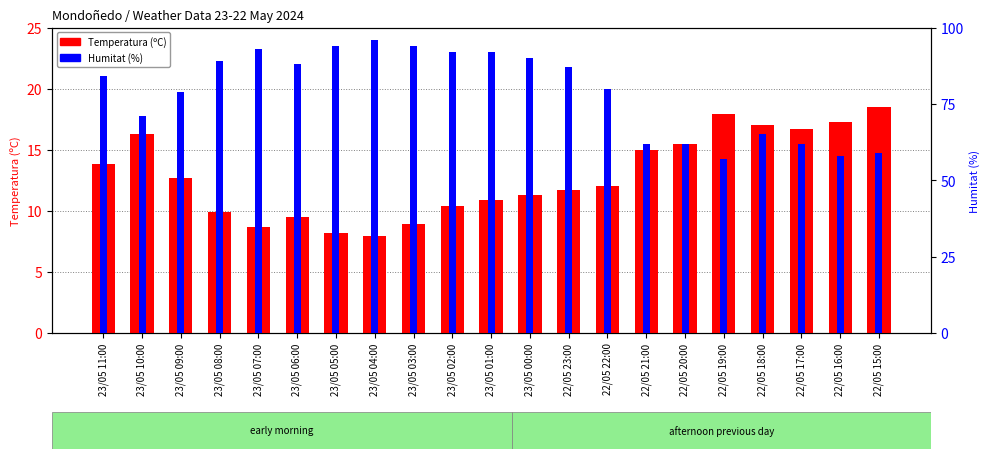

What is the maximum value for Humitat (%)?

96.0